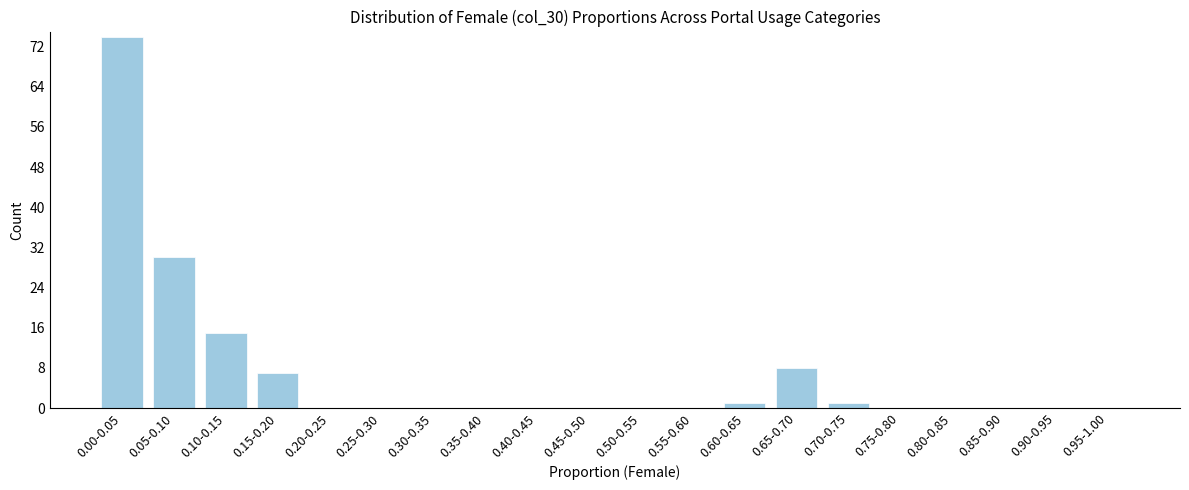

Is it true that the value at 0.35-0.40 is -32?

False